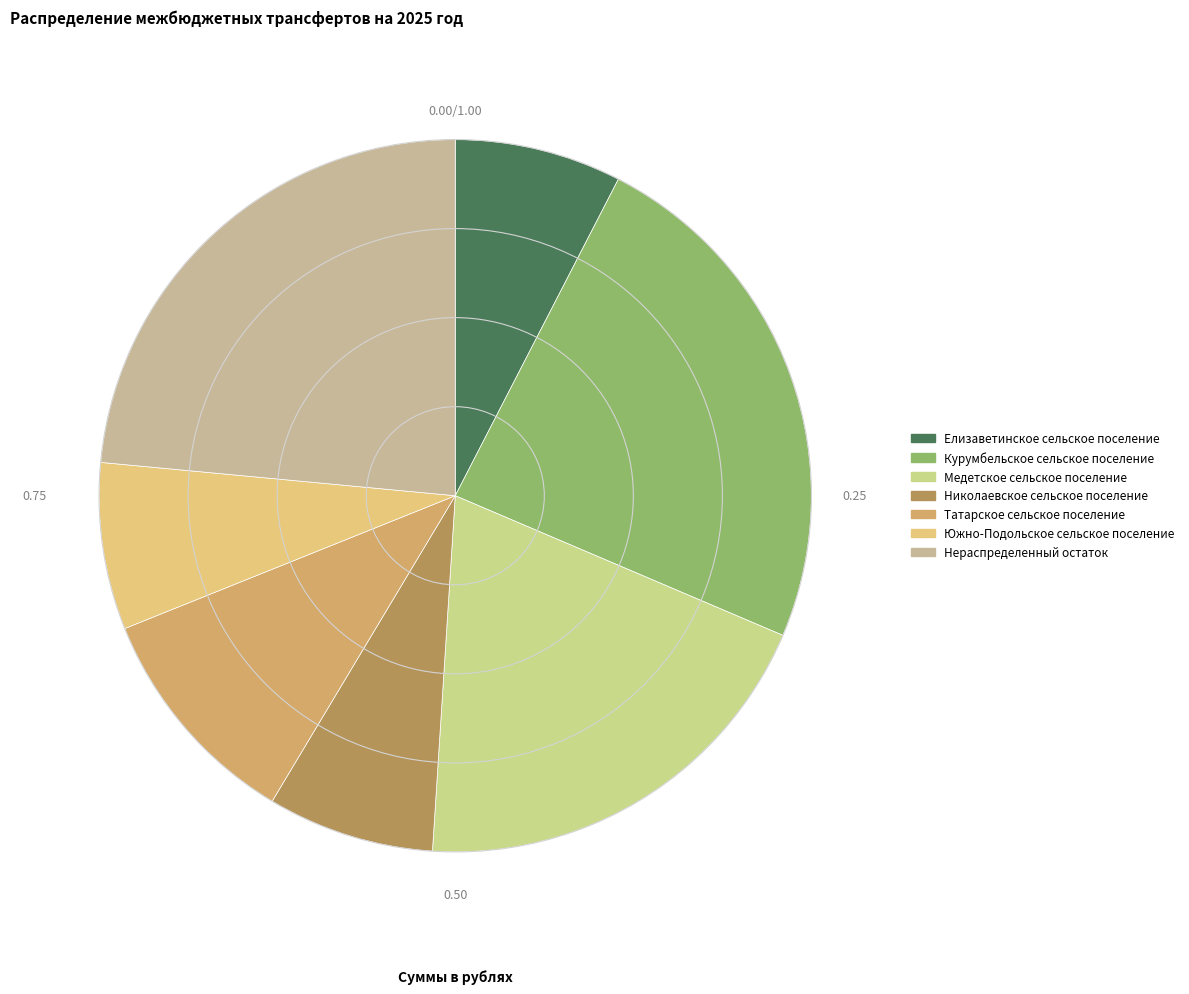

Is the sum of Нераспределенный остаток and Курумбельское сельское поселение greater than half?

No